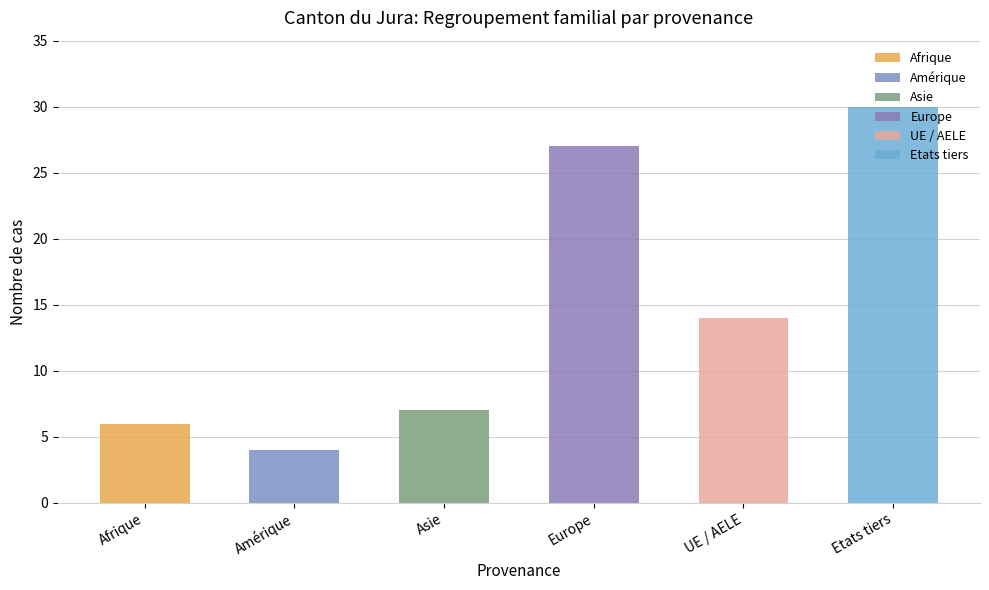

At how many categories does at least one series exceed 27?

1